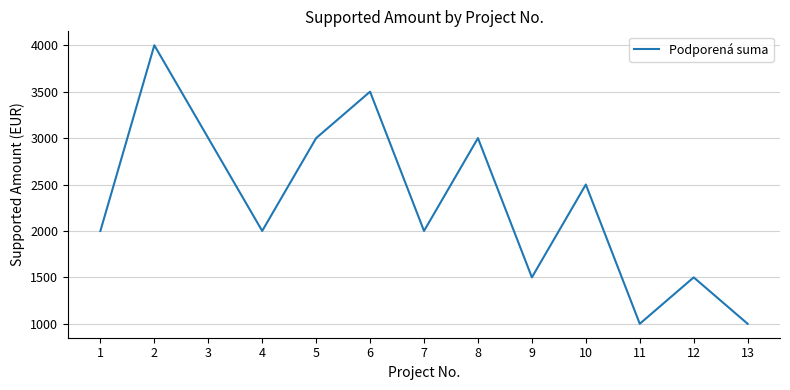

At which category does the data reach its first local valley?

4